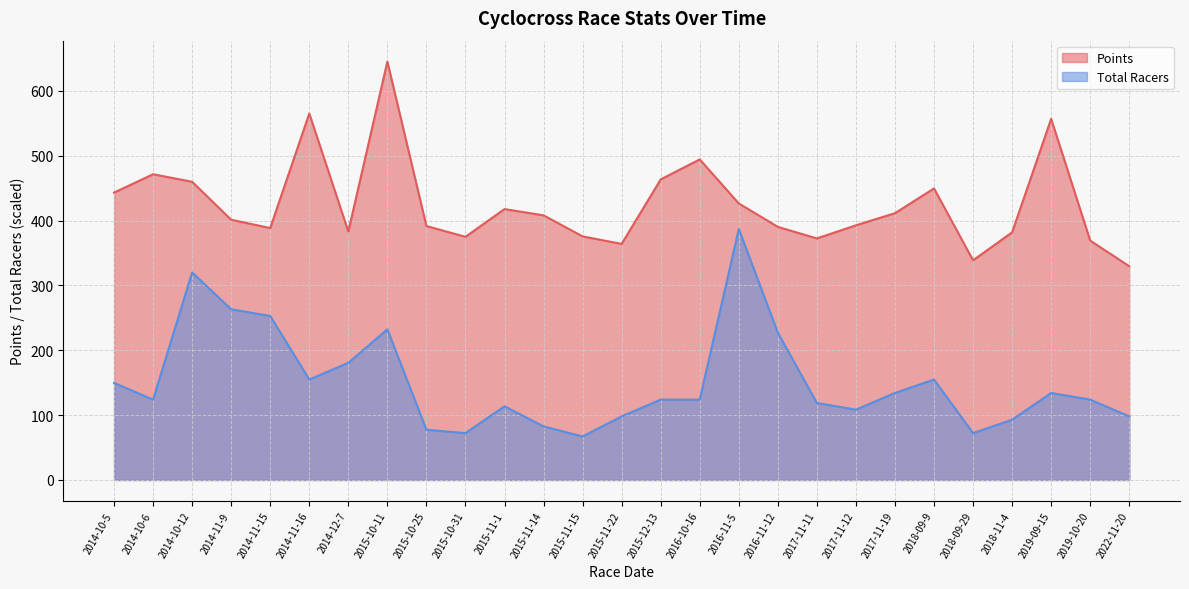

What is the difference between the second highest and minimum values in the Points series?

235.4